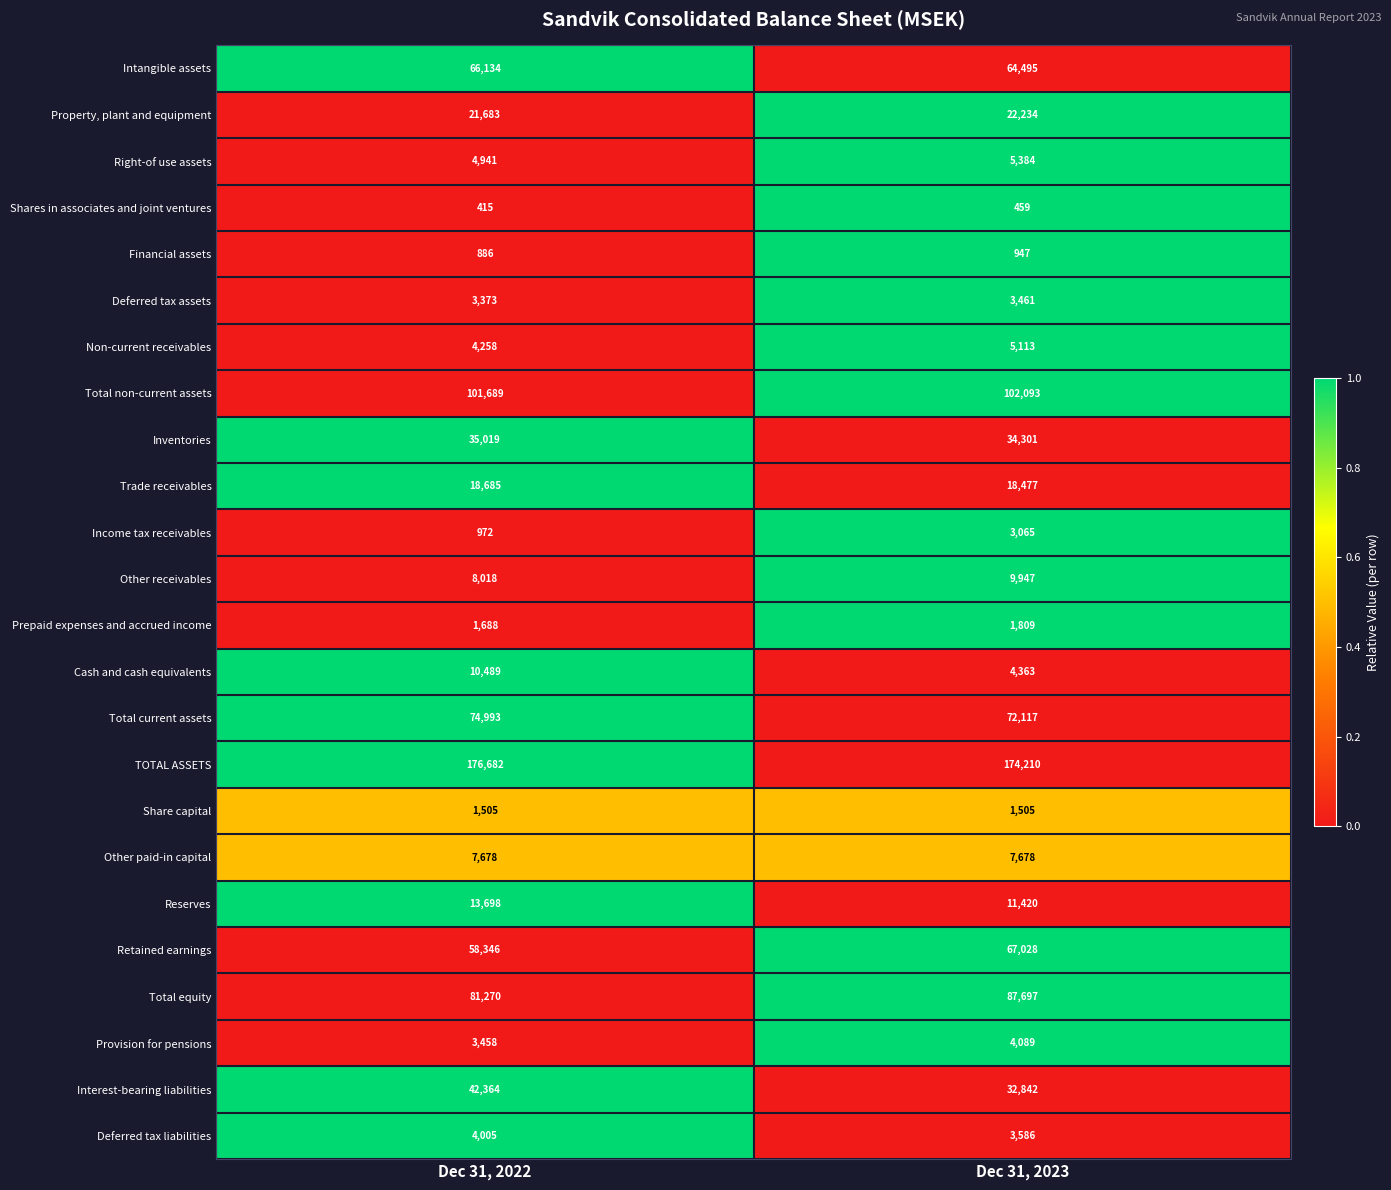

What is the sum of the Other receivables values at Dec 31, 2022 and Dec 31, 2023?

17965